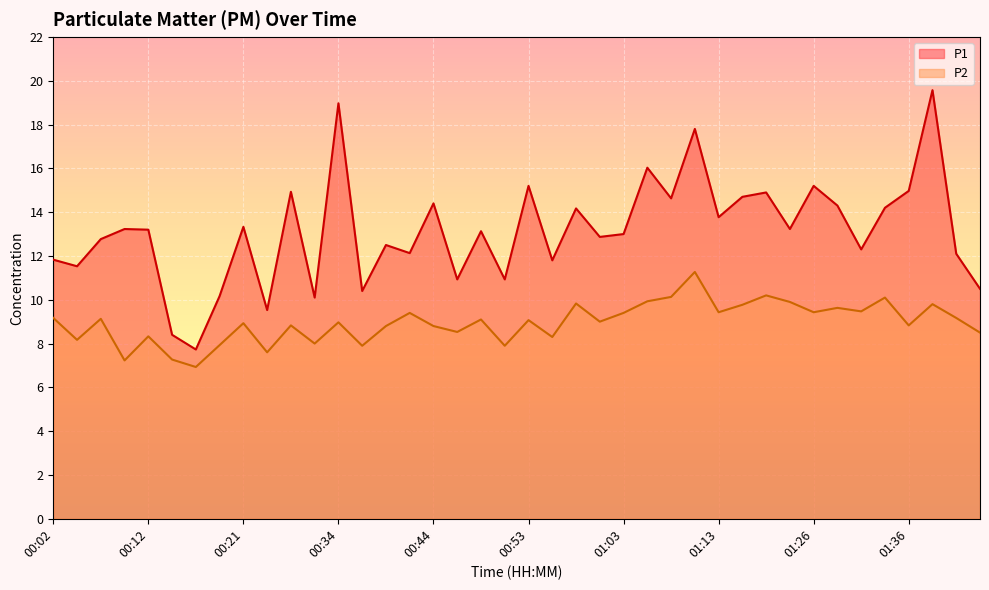

At which label is P2 closest to 9?

01:01